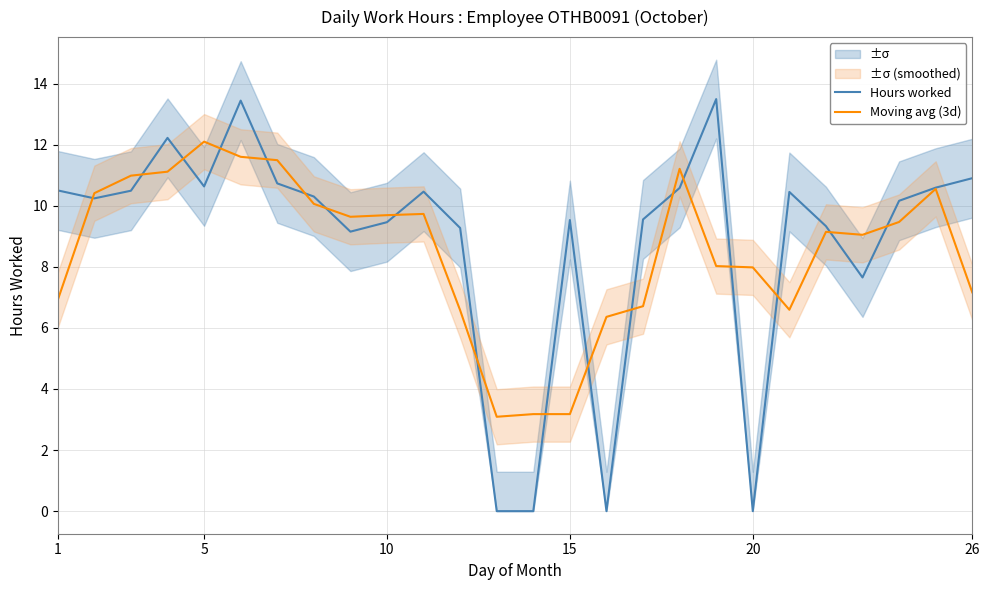

What is the maximum value shown in the chart?

13.5